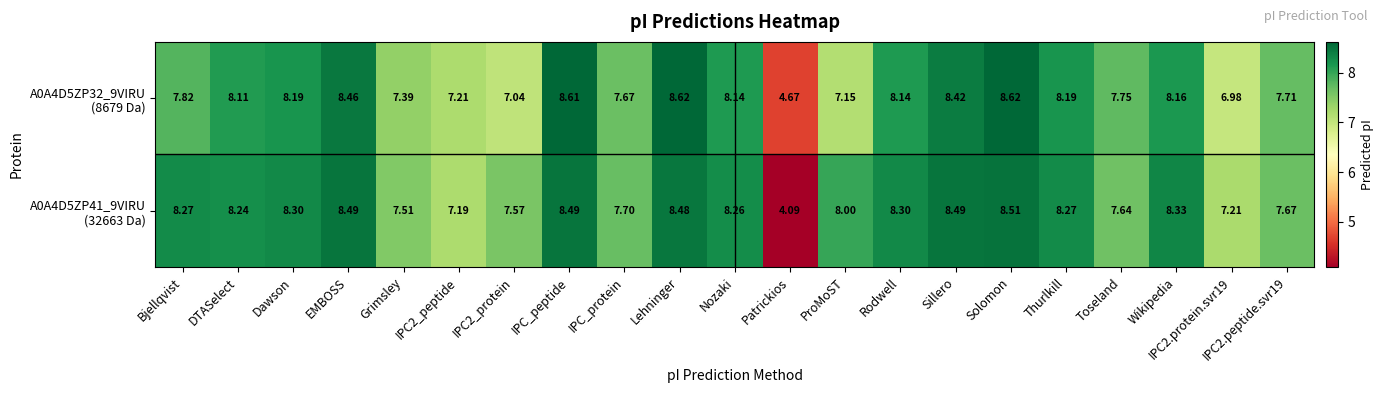

Rank the series at Thurlkill from lowest to highest value.

A0A4D5ZP32_9VIRU (8679 Da), A0A4D5ZP41_9VIRU (32663 Da)